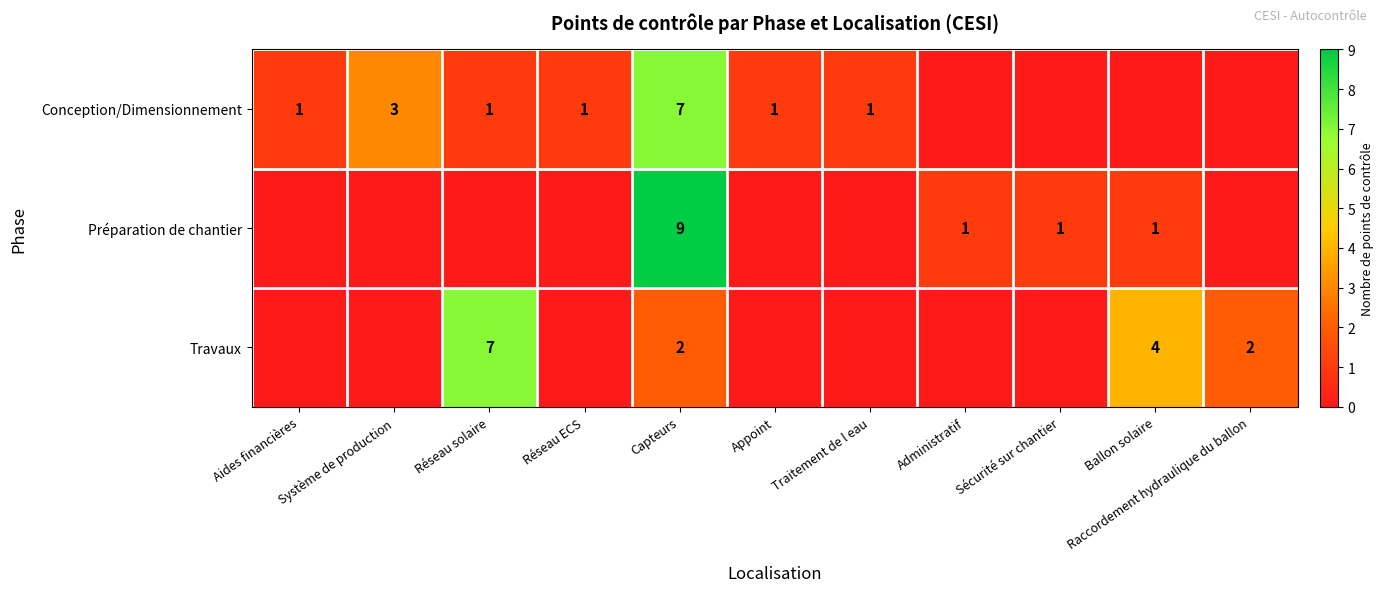

What is the sum of the Travaux values at Réseau solaire and Ballon solaire?

11